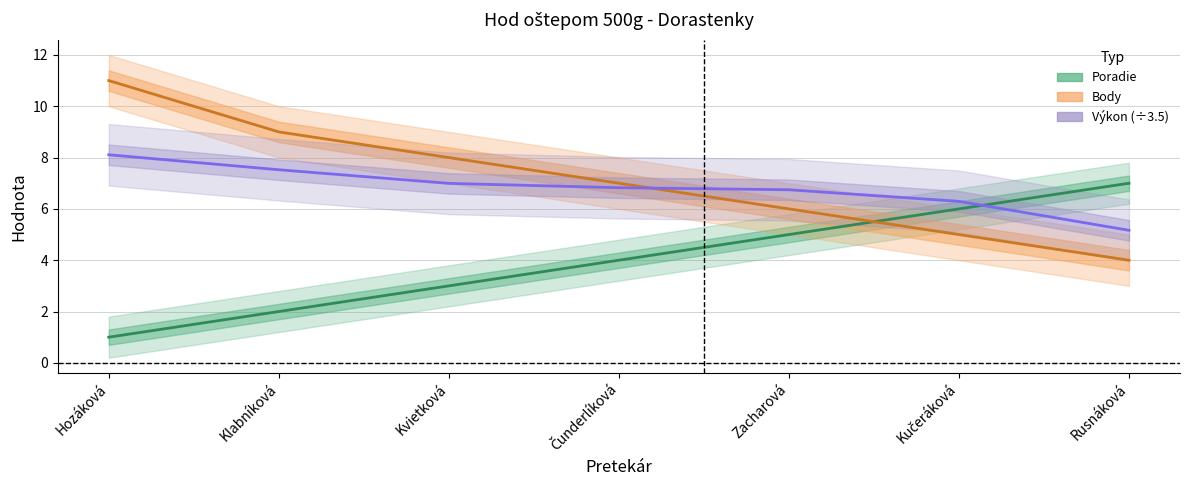

What is the greatest value displayed?

11.0